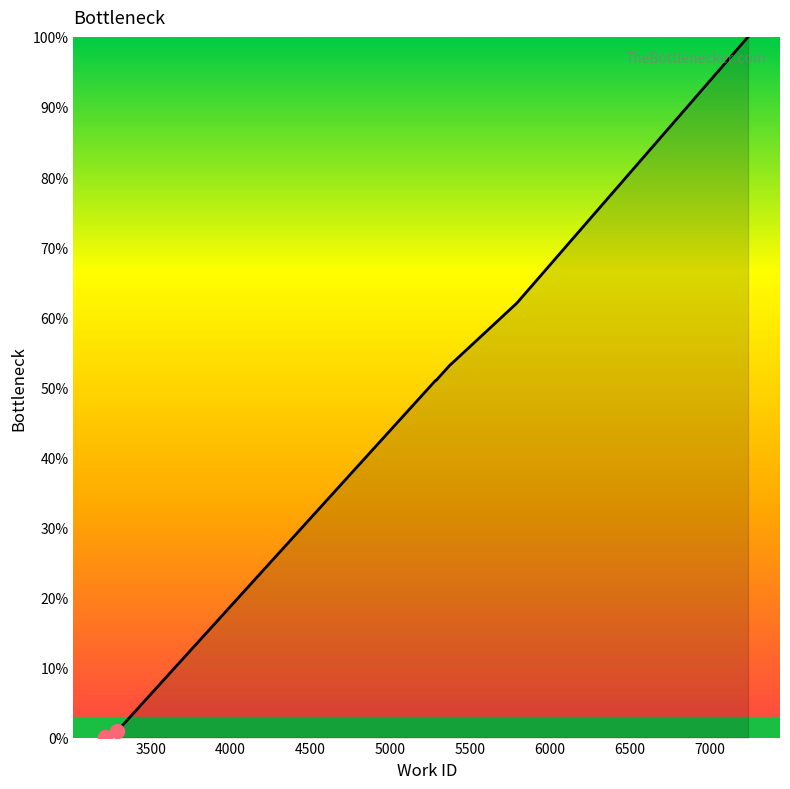

What is the value of the 4th point from the left?

51.0